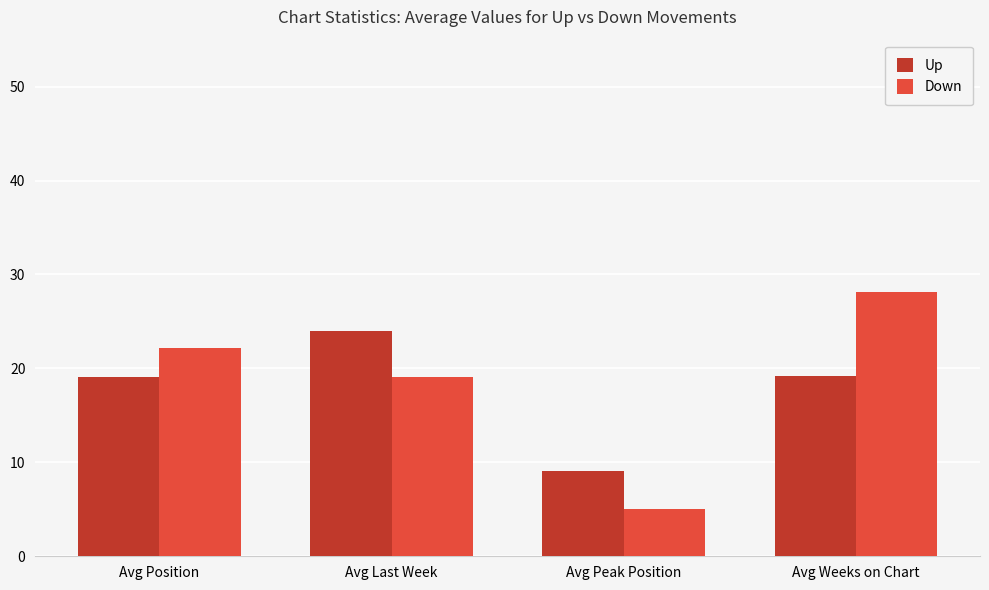

True or false: Up has a value of 6.1 at Avg Last Week.

False